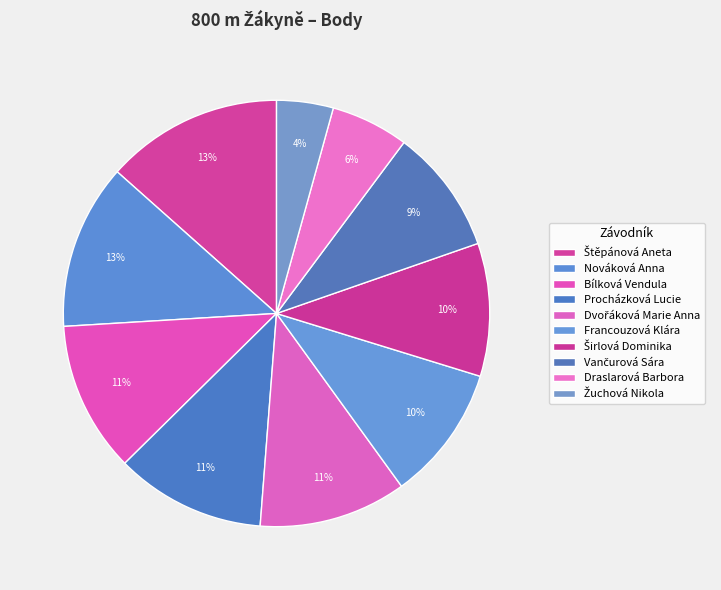

What is the change in value from Nováková Anna to Vančurová Sára?

-116